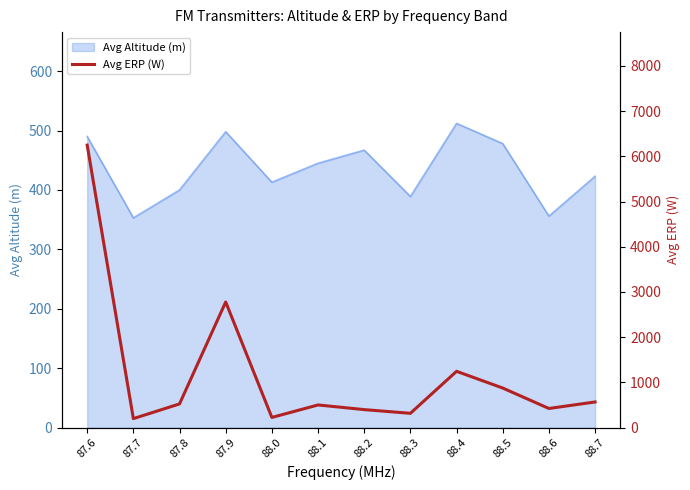

The value at 87.7 is 104. True or false?

False